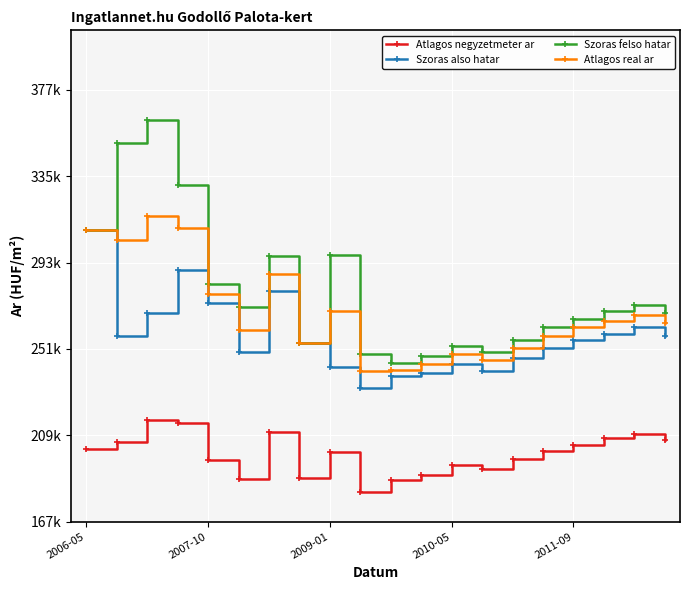

True or false: Szoras felso hatar and Atlagos real ar cross at least once.

False